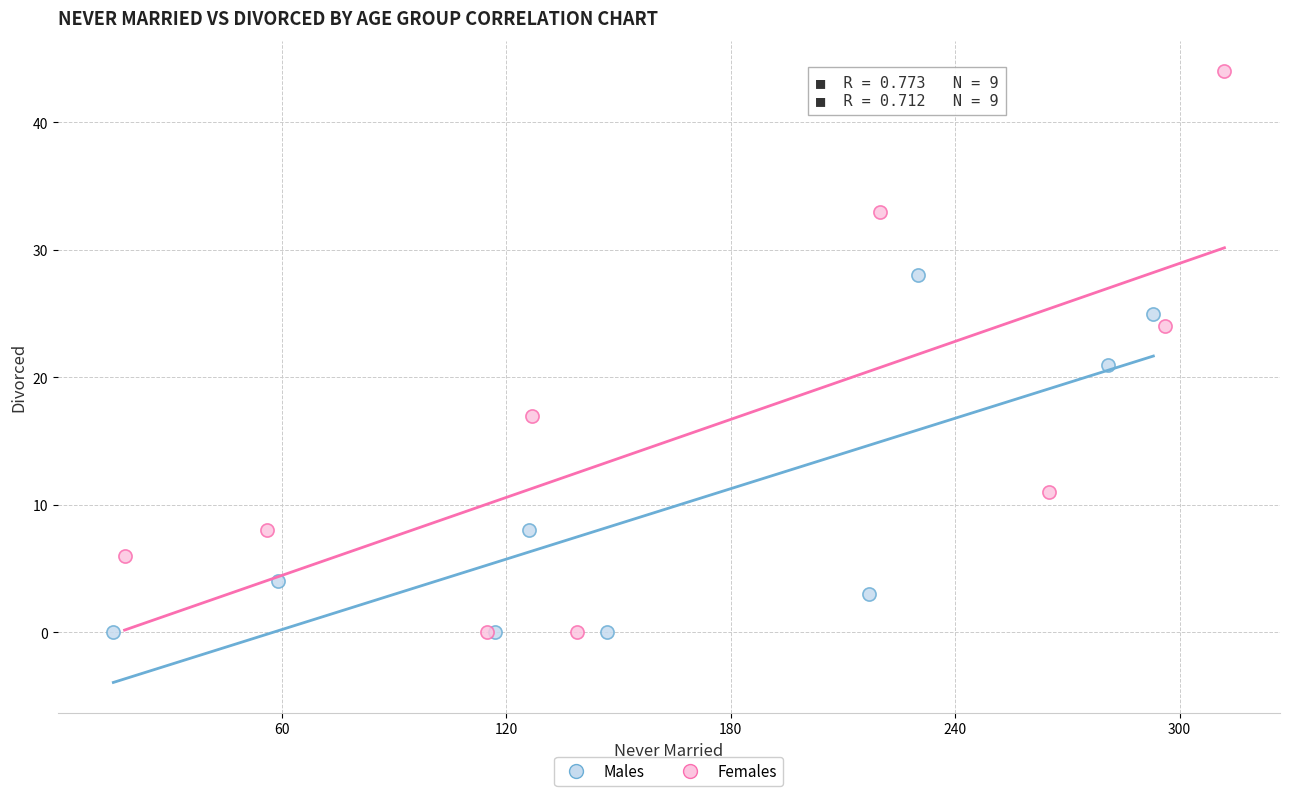

Which series reaches the maximum Y coordinate?

Females